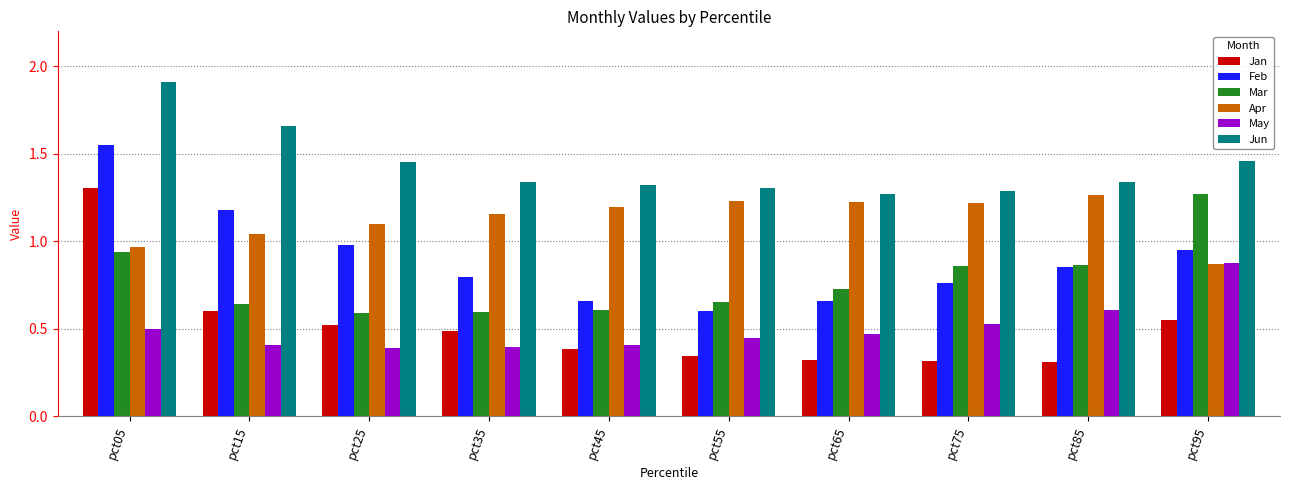

Which category has the highest value across all series?

pct05